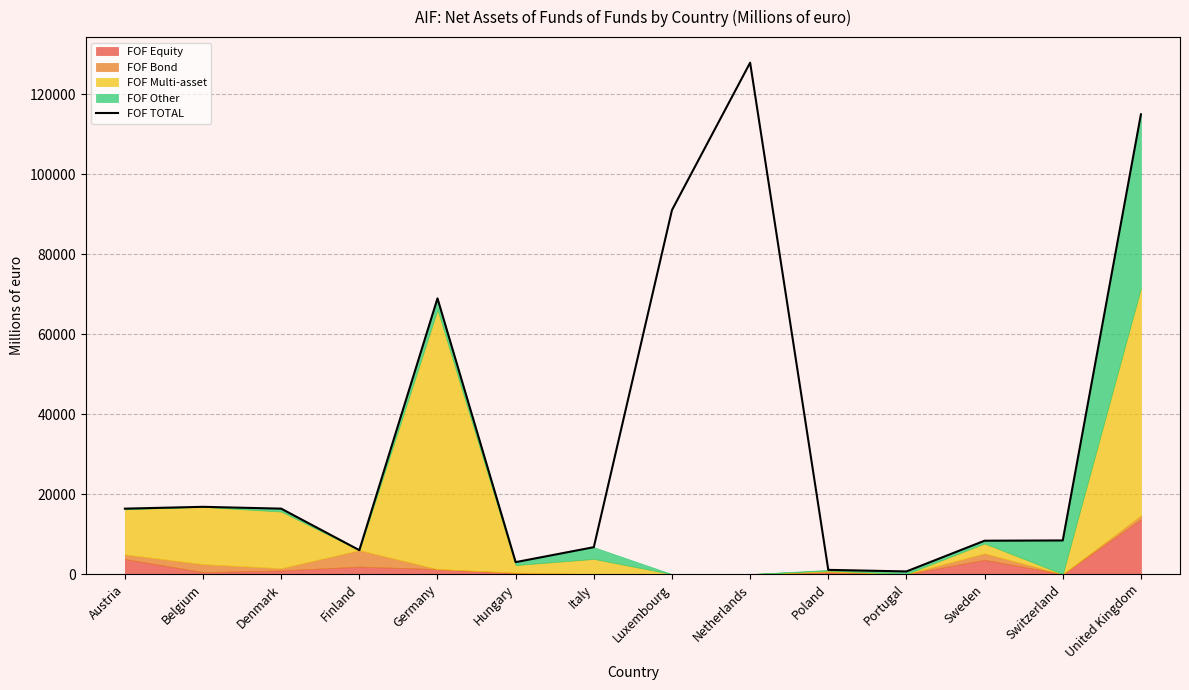

True or false: the data has more than 0 interior local peaks.

True